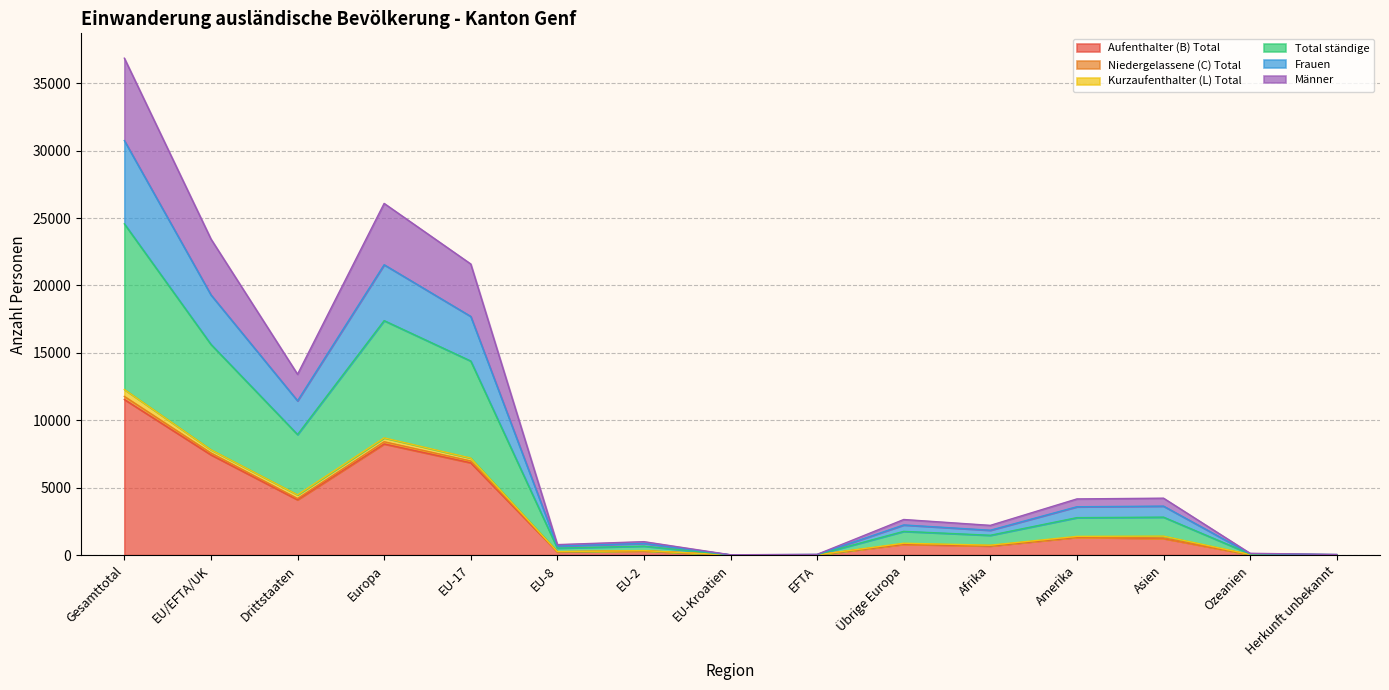

Where does the Total ständige series first go above 880?

Gesamttotal